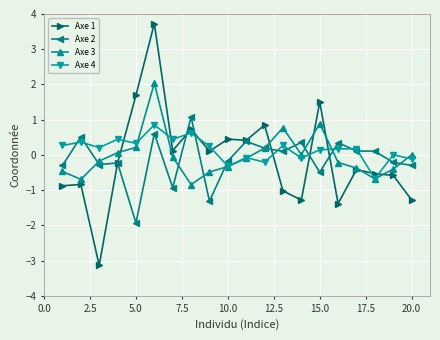

Which series has the widest spread of values?

Axe 1